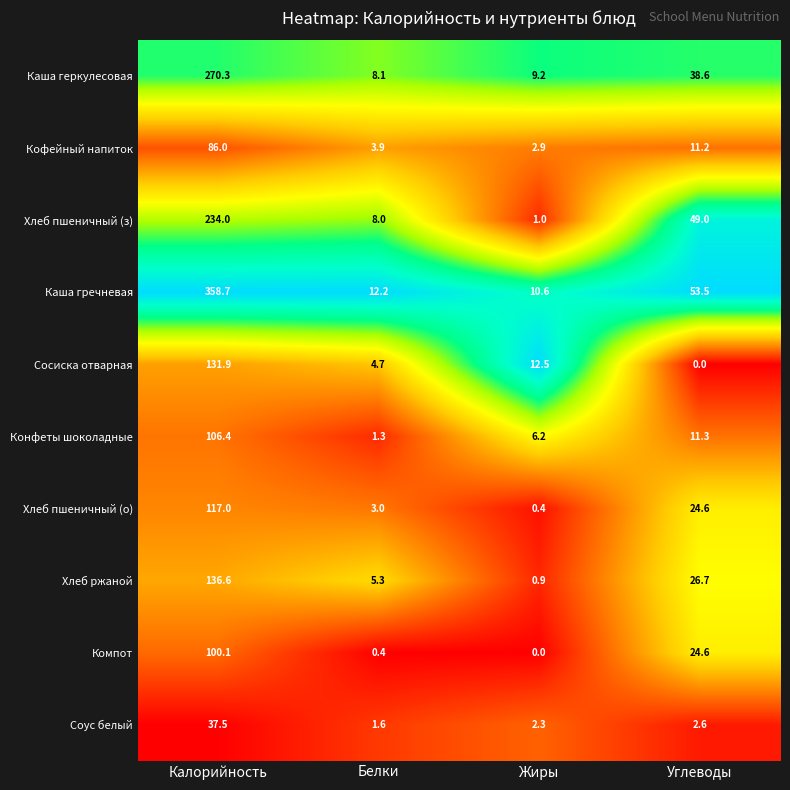

Is it true that Хлеб пшеничный (о) equals 36.1 at Углеводы?

False